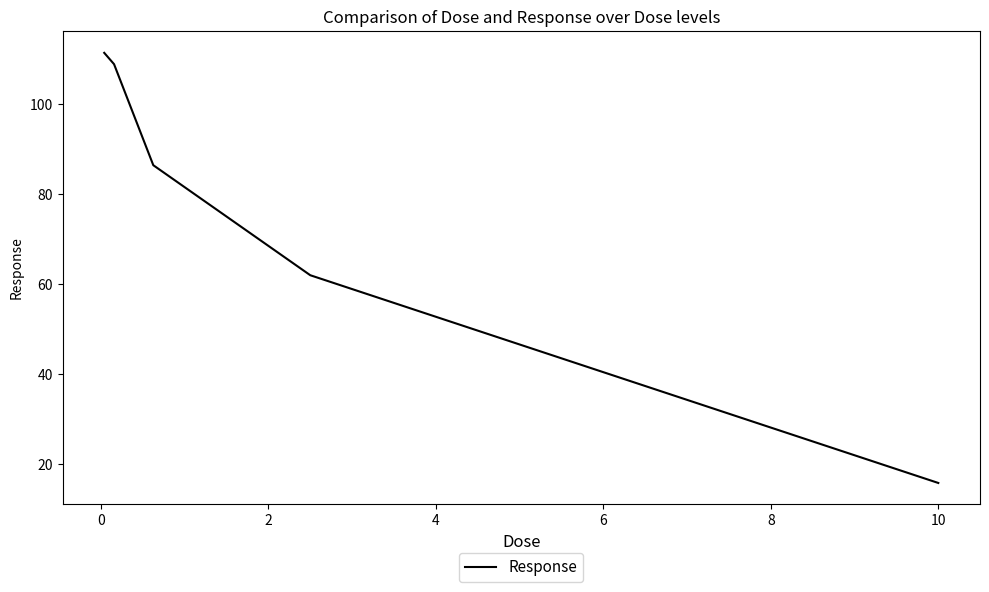

What is the greatest value displayed?

111.5